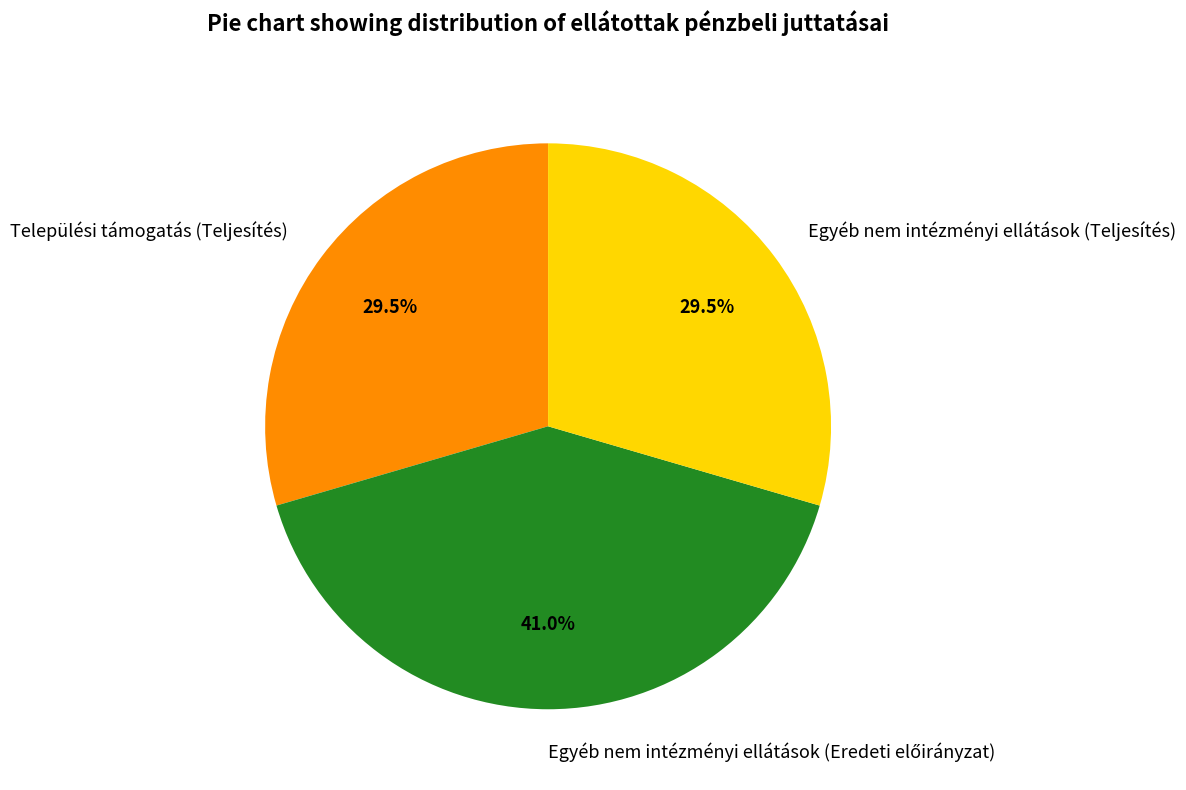

Is there a majority slice in this chart?

No